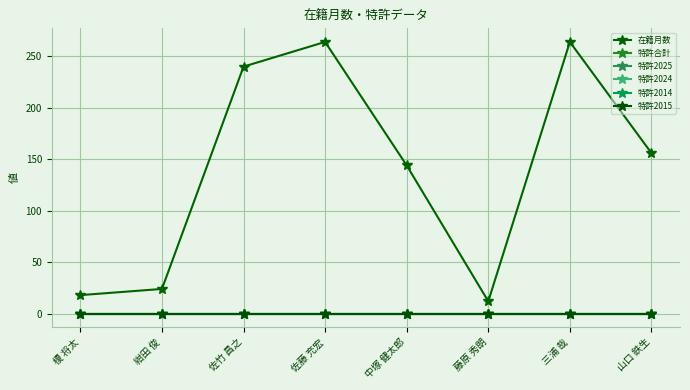

Is this an area chart (filled region under the line)?

No